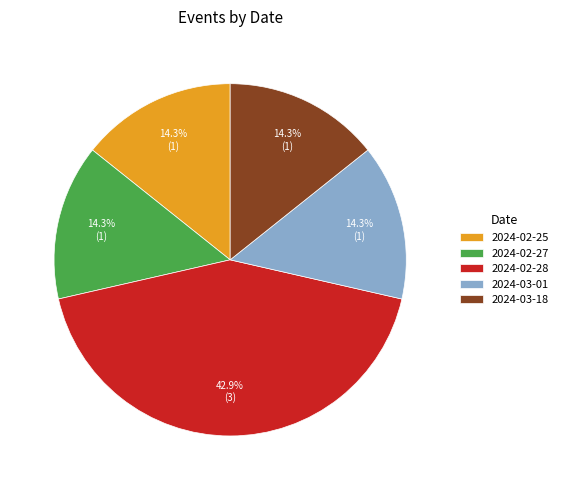

What is the ratio of the value at 2024-02-27 to the value at 2024-02-28?

0.3